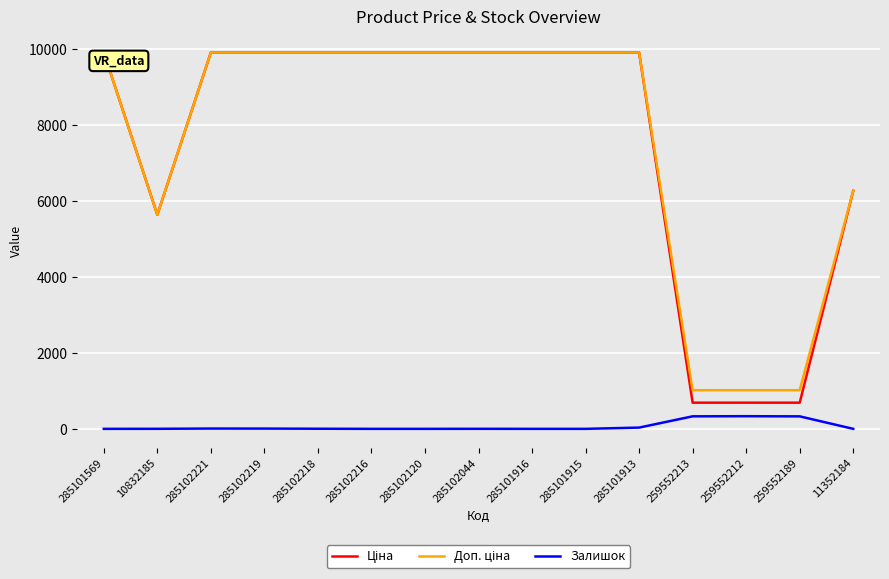

What is the maximum value shown in the chart?

9908.5